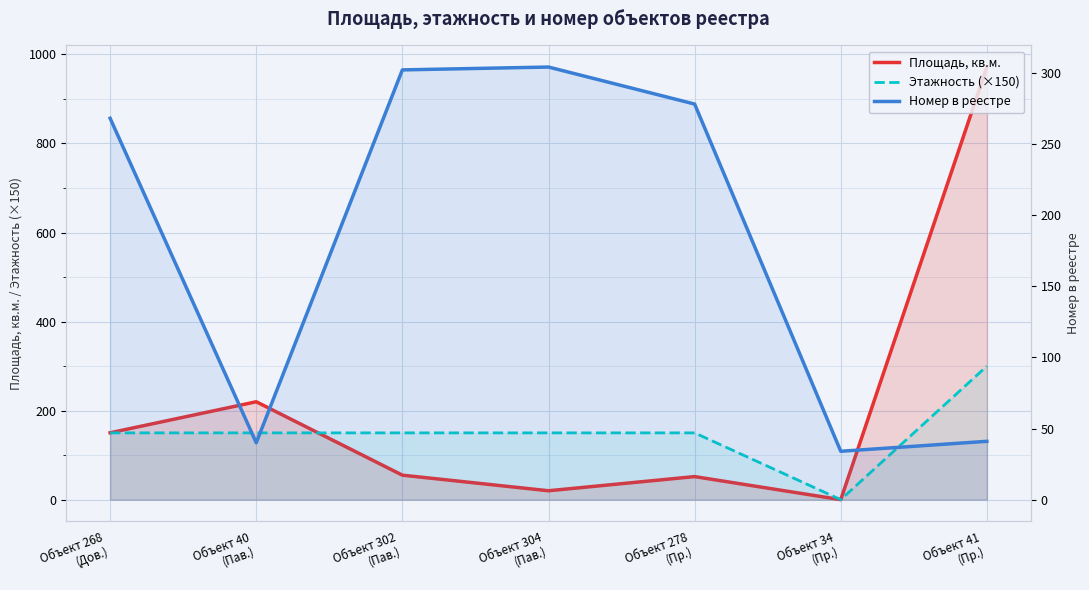

How many intersections are there between Этажность (×150) and Площадь, кв.м.?

1